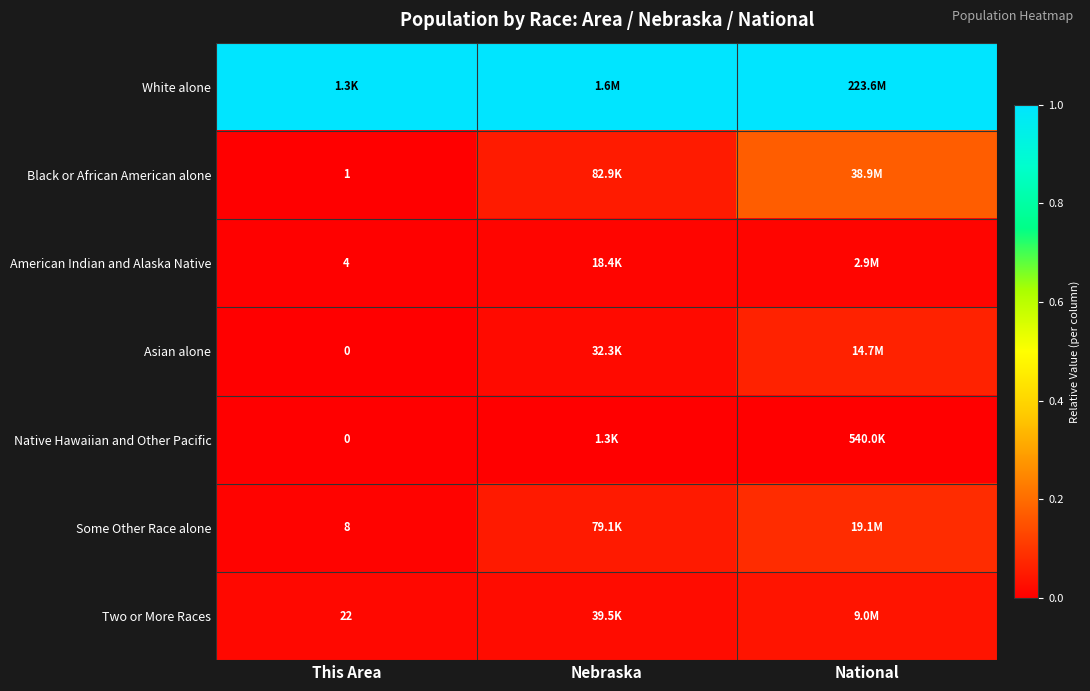

At Nebraska, list the series in order from smallest to largest.

Native Hawaiian and Other Pacific, American Indian and Alaska Native, Asian alone, Two or More Races, Some Other Race alone, Black or African American alone, White alone